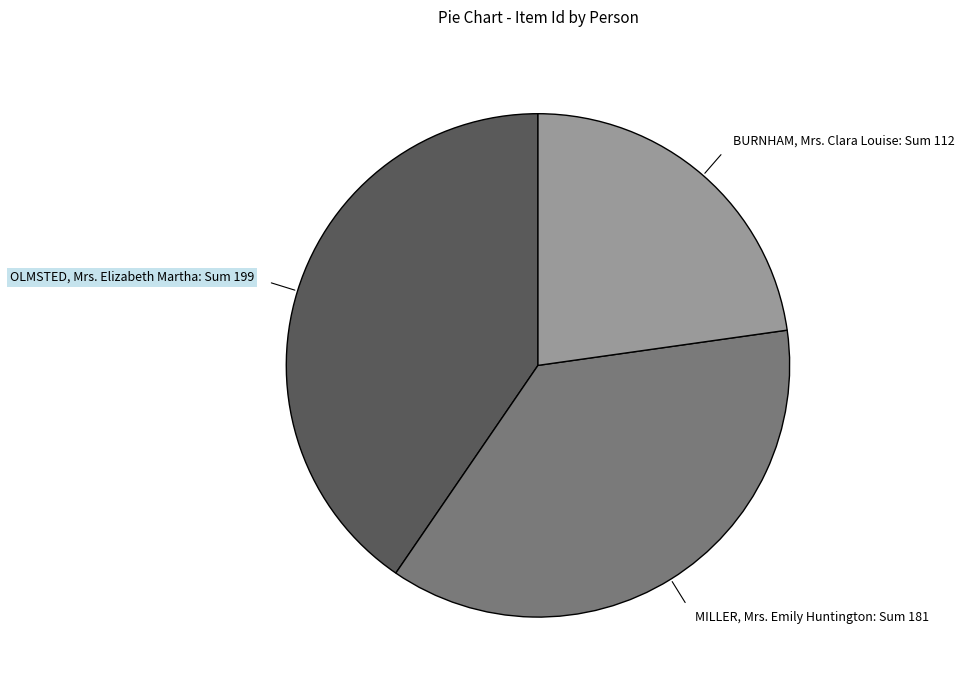

Is it true that BURNHAM, Mrs. Clara Louise is 16% of the pie?

False